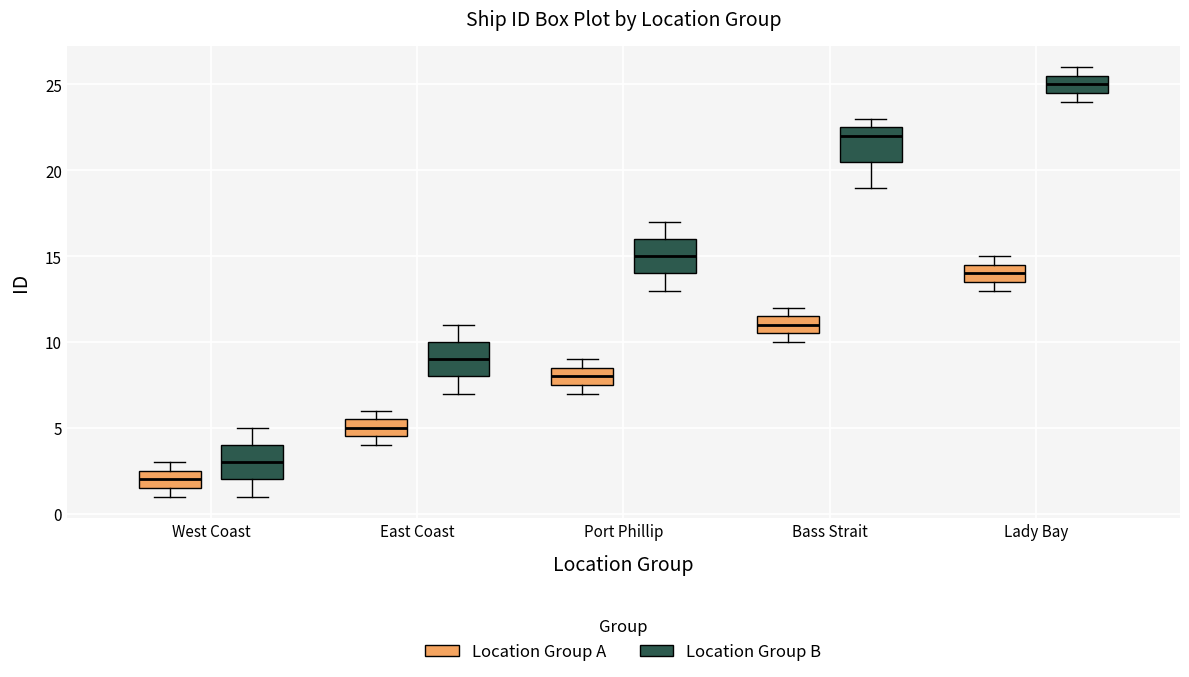

Reading left to right, read every box against the y-axis: the position of its median line, the range the box covers, and the ends of its whiskers. The values are not printed on the chart, so give them approximately, as read against the axis.

West Coast (Location Group A): median 2.0, box 1.5 to 2.5, whiskers 1.0 to 3.0
West Coast (Location Group B): median 3.0, box 2.0 to 4.0, whiskers 1.0 to 5.0
East Coast (Location Group A): median 5.0, box 4.5 to 5.5, whiskers 4.0 to 6.0
East Coast (Location Group B): median 9.0, box 8.0 to 10.0, whiskers 7.0 to 11.0
Port Phillip (Location Group A): median 8.0, box 7.5 to 8.5, whiskers 7.0 to 9.0
Port Phillip (Location Group B): median 15.0, box 14.0 to 16.0, whiskers 13.0 to 17.0
Bass Strait (Location Group A): median 11.0, box 10.5 to 11.5, whiskers 10.0 to 12.0
Bass Strait (Location Group B): median 22.0, box 20.5 to 22.5, whiskers 19.0 to 23.0
Lady Bay (Location Group A): median 14.0, box 13.5 to 14.5, whiskers 13.0 to 15.0
Lady Bay (Location Group B): median 25.0, box 24.5 to 25.5, whiskers 24.0 to 26.0